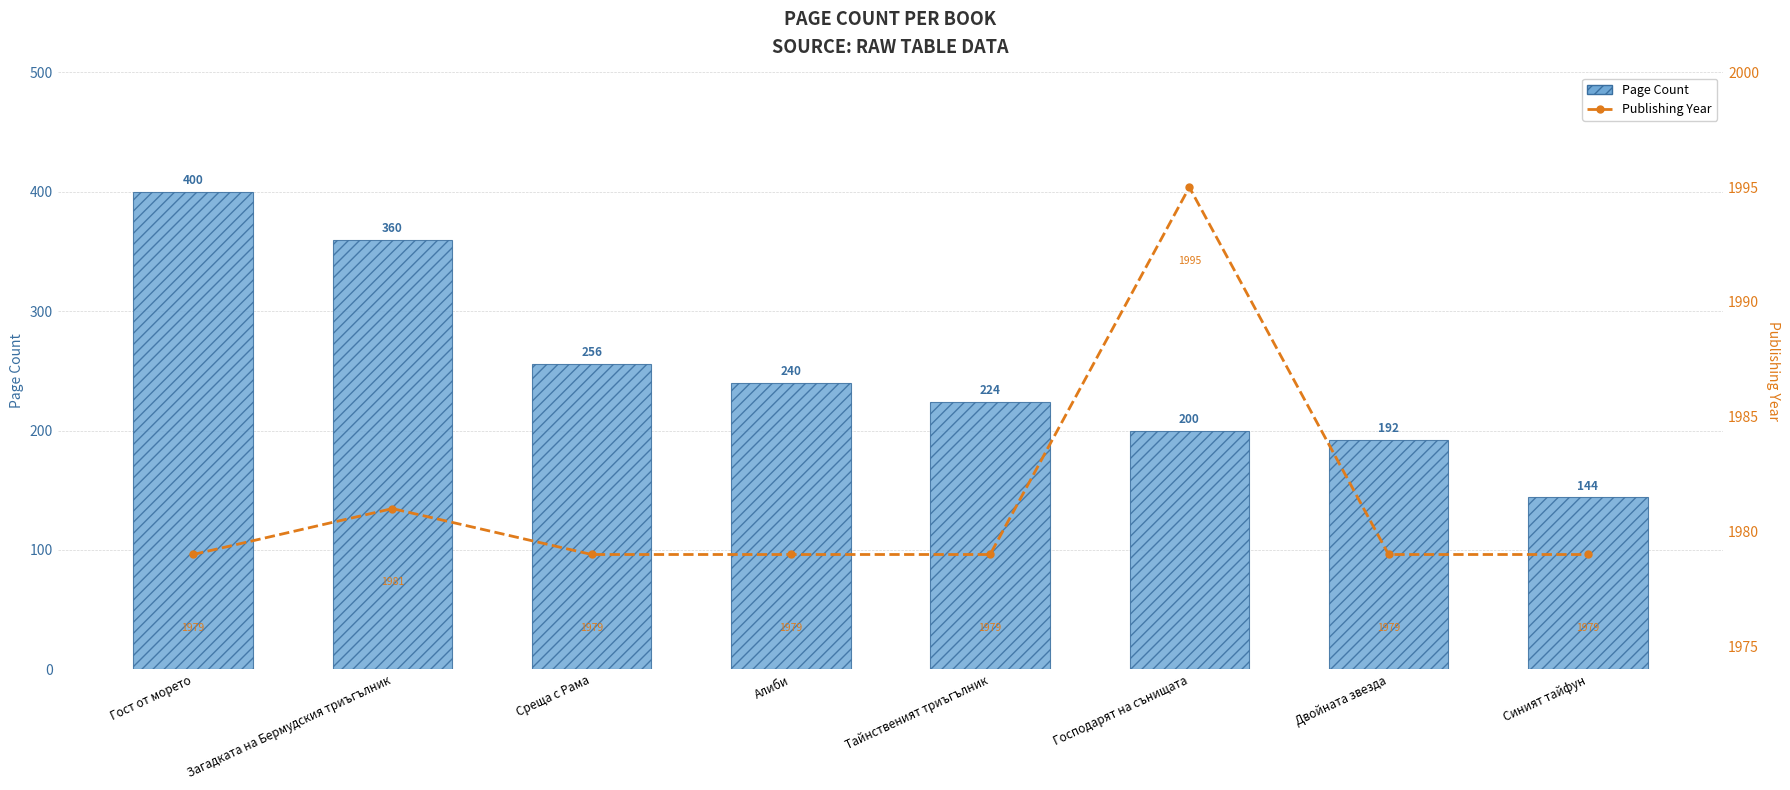

Which series changed the most between Гост от морето and Алиби?

Page Count